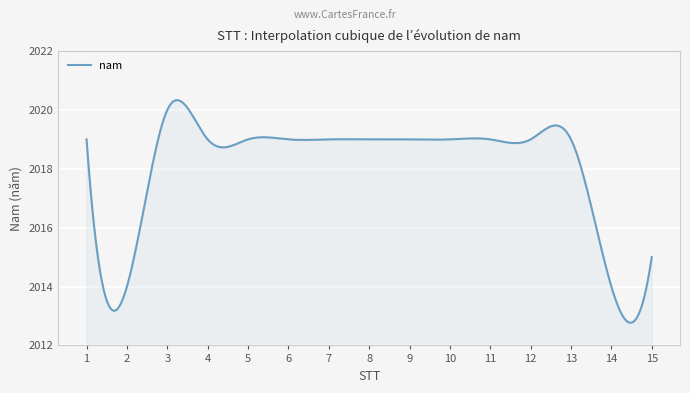

How many points are lower than both their immediate neighbors (excluding endpoints)?

2